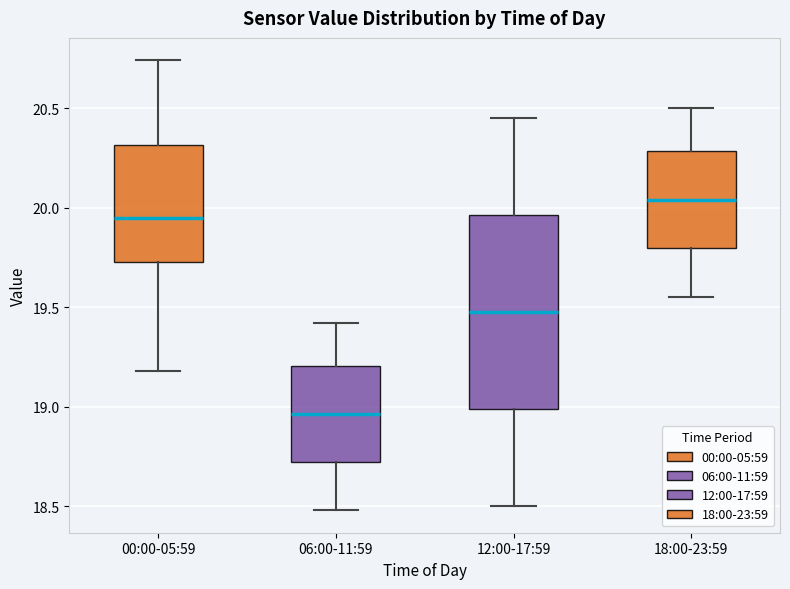

Where does the lower whisker of the box for 18:00-23:59 end on the y-axis? The values are not printed on the chart, so give them approximately, as read against the axis.

19.55